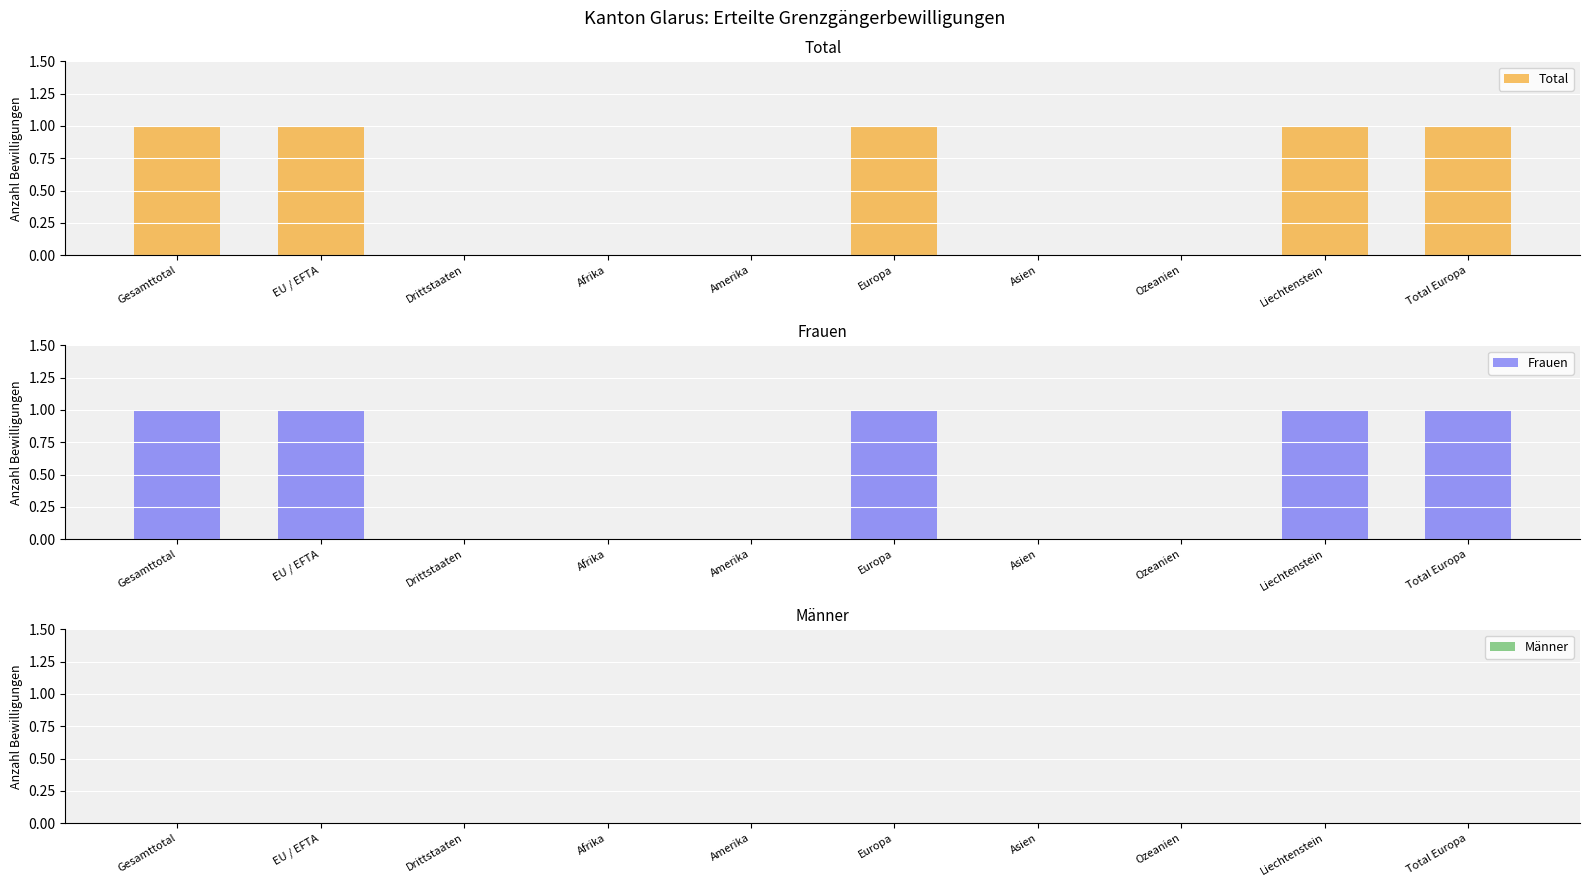

Where is Total nearest to the value 0?

Drittstaaten